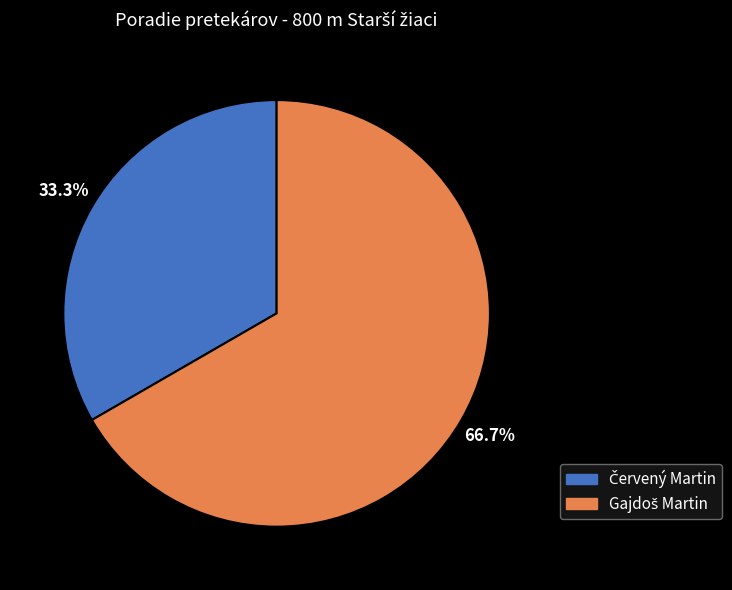

Is there a majority slice in this chart?

Yes